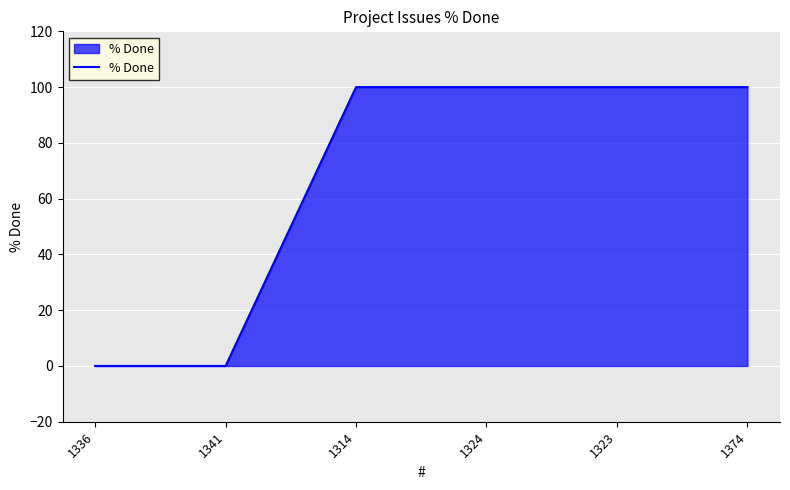

What is the greatest value displayed?

100